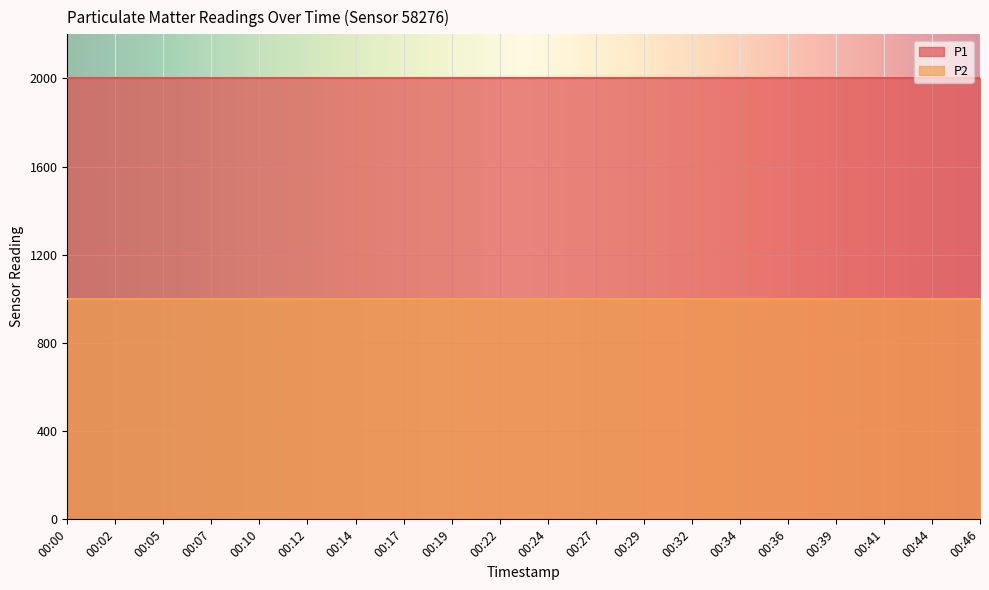

Between 00:02 and 00:07, which series saw the biggest shift?

P1